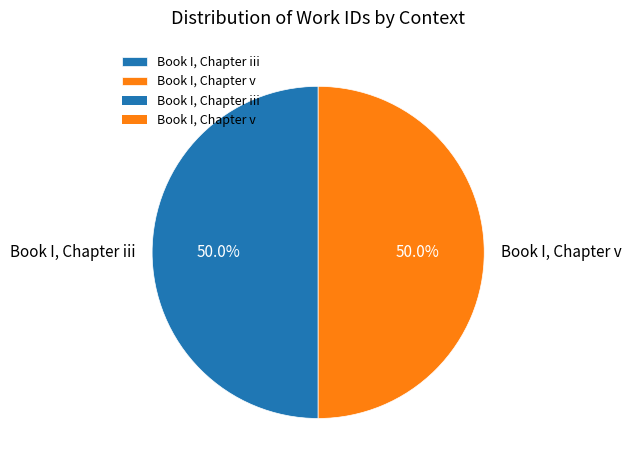

What percentage is NOT represented by Book I, Chapter v?

50.0%